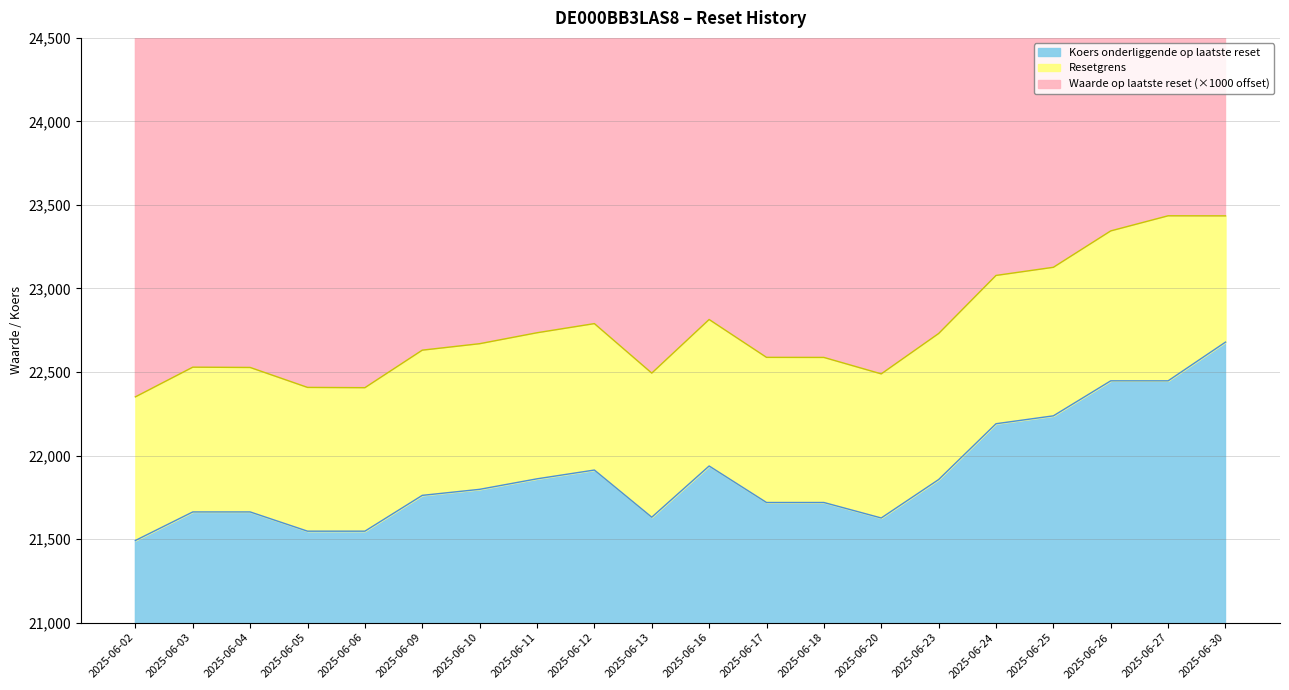

What is the lowest value of the Koers onderliggende op laatste reset series?

21491.7